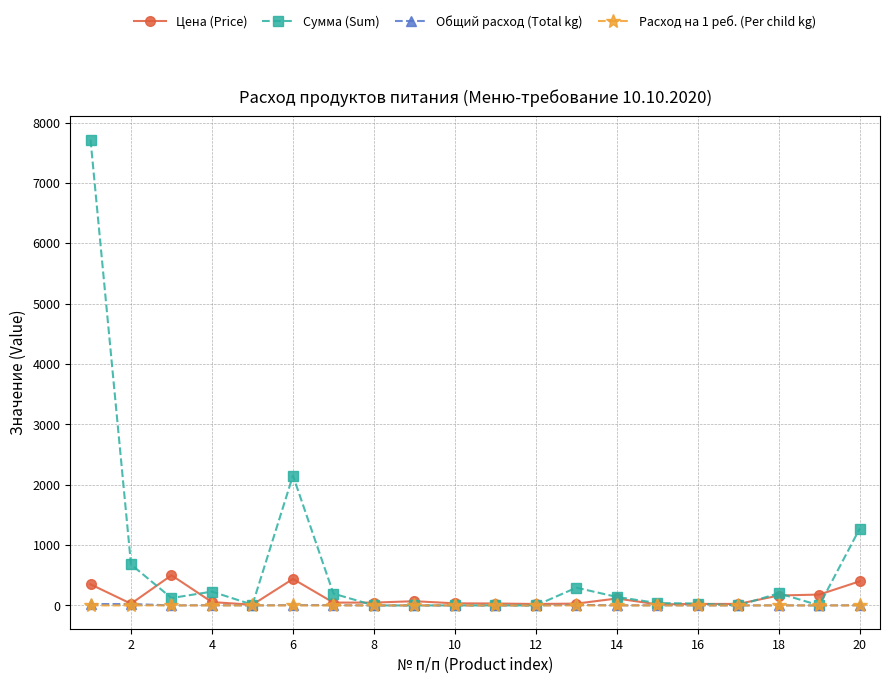

Which series has the largest range (max minus min)?

Сумма (Sum)